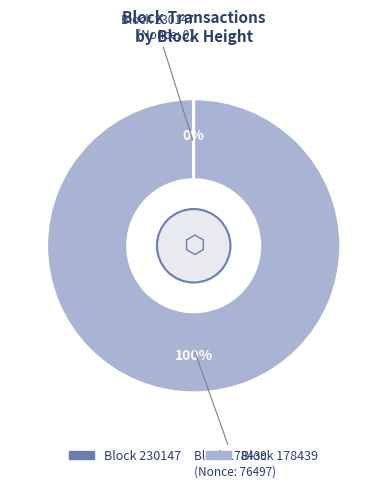

To the nearest percent, what is the average slice percentage?

50%